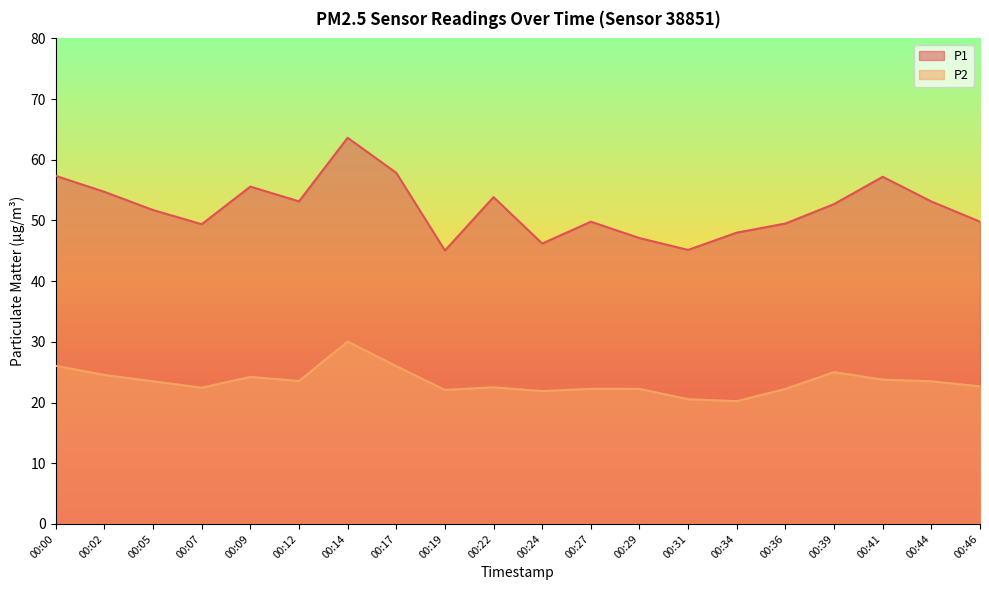

Count the number of categories in the chart.

20